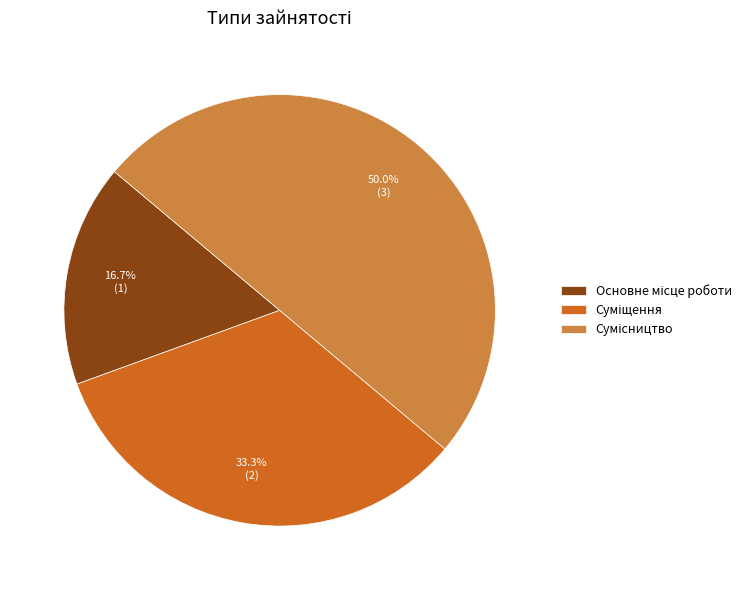

Rank the categories by value from highest to lowest.

Сумісництво, Суміщення, Основне місце роботи